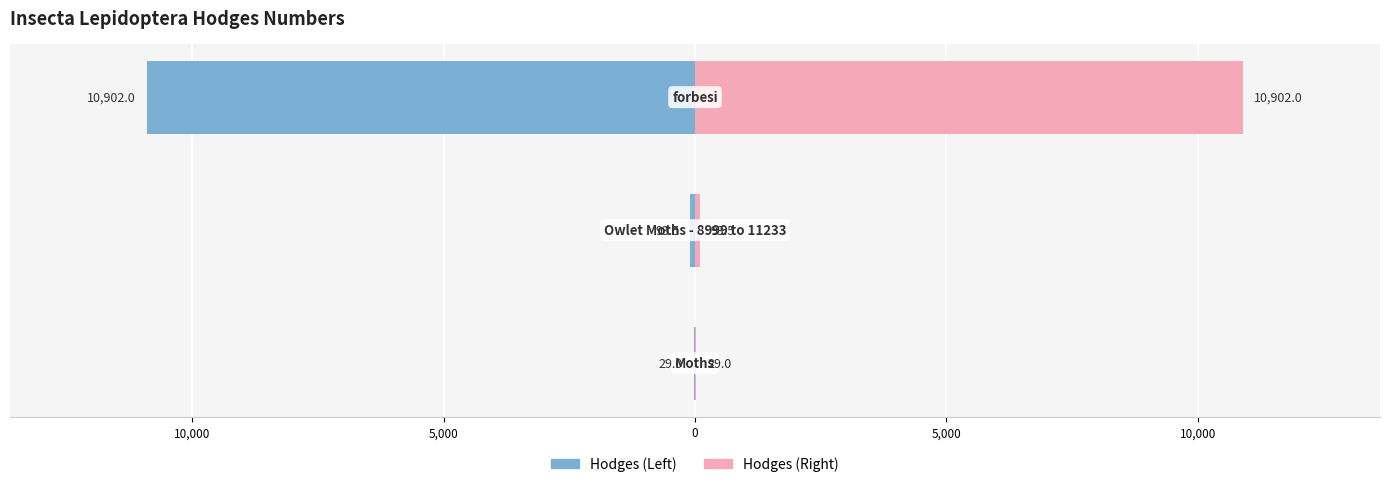

Reading left to right, extract all data points from this chart.

Hodges (Left): 15,000=-29.0	10,000=-93.5	5,000=-10902.0
Hodges (Right): 15,000=29.0	10,000=93.5	5,000=10902.0